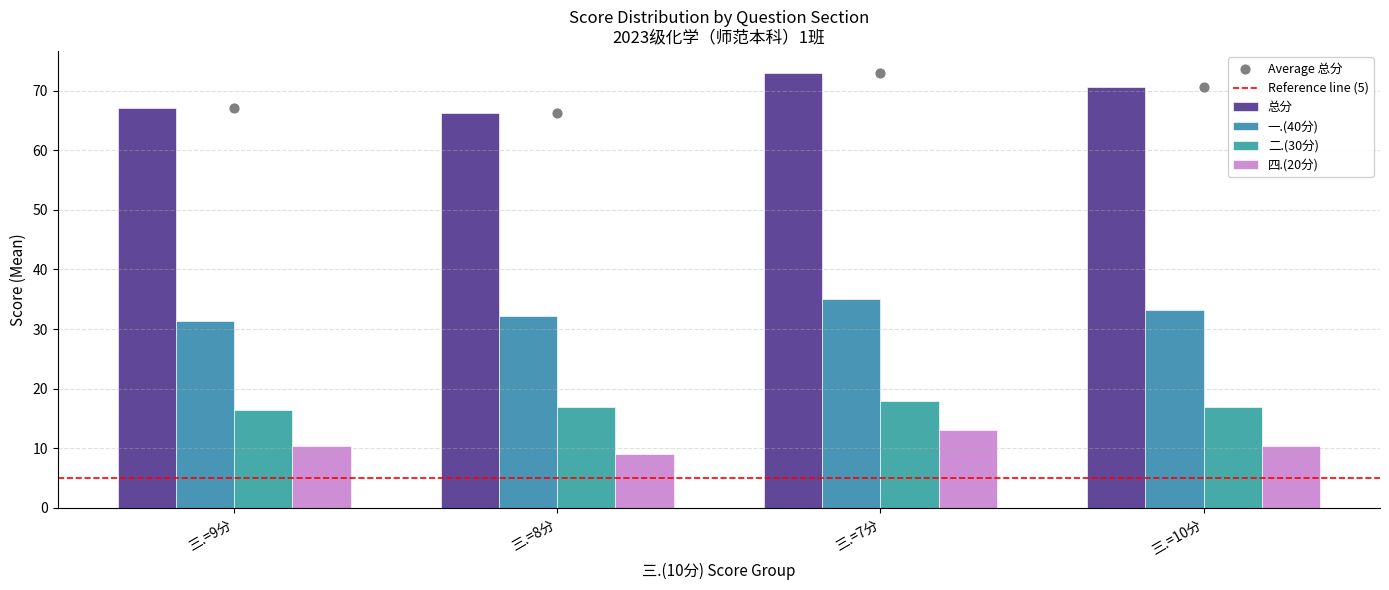

How many values in the 一.(40分) series exceed 33?

2